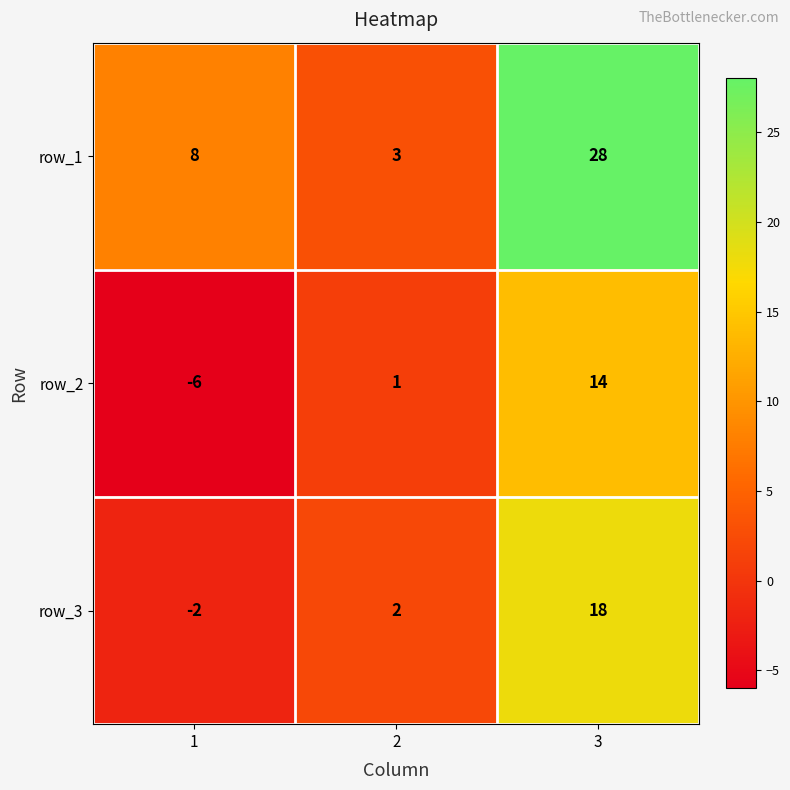

True or false: row_3 has a value of 1 at 2.

False